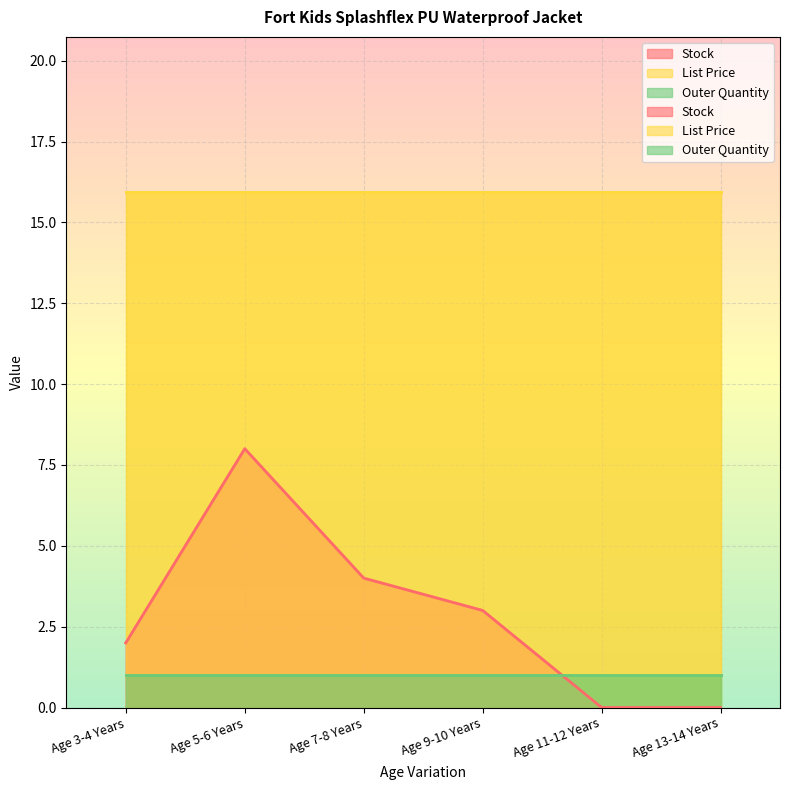

What is the label of the 5th point from the right?

Age 5-6 Years